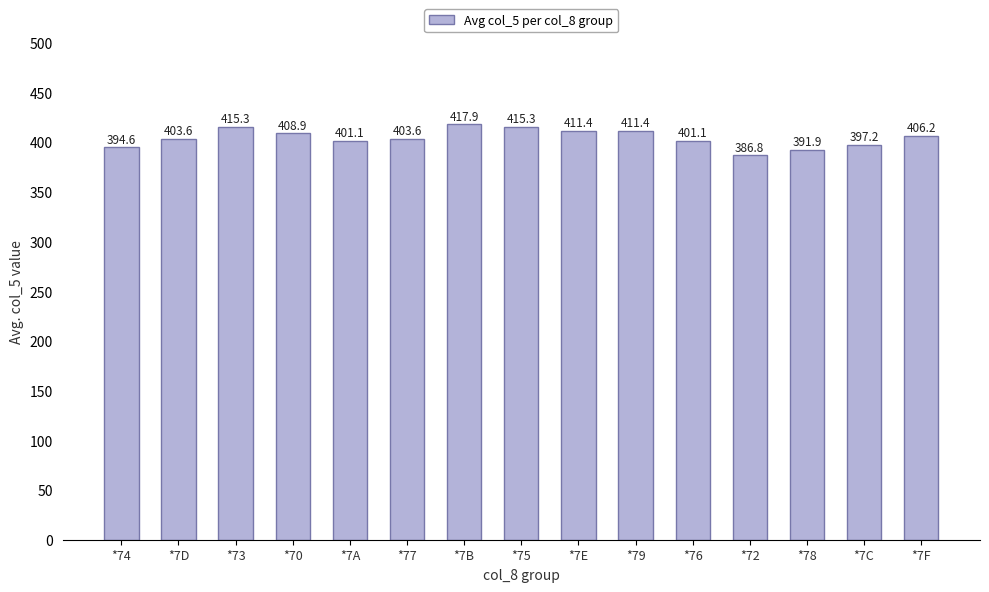

What is the ratio of the value at *76 to the value at *78?

1.0